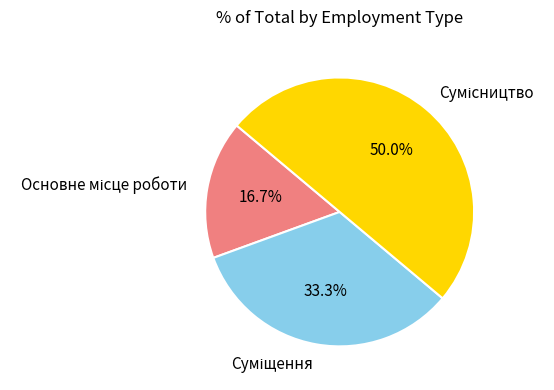

Between Суміщення and Основне місце роботи, which is larger?

Суміщення